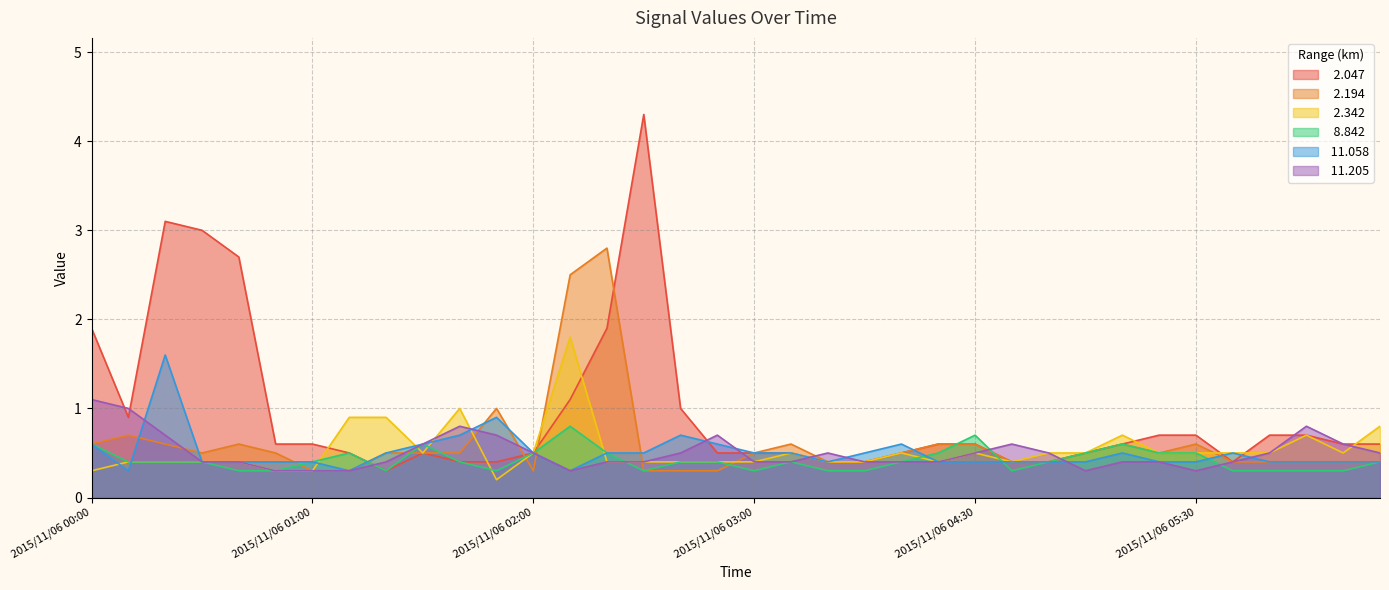

What is the maximum value for   8.842?

0.8